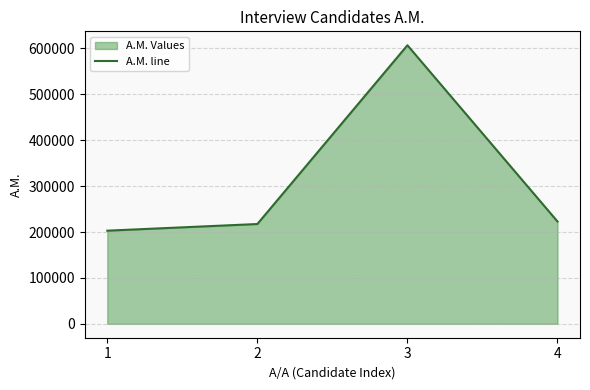

What is the sum of all values?

1250092